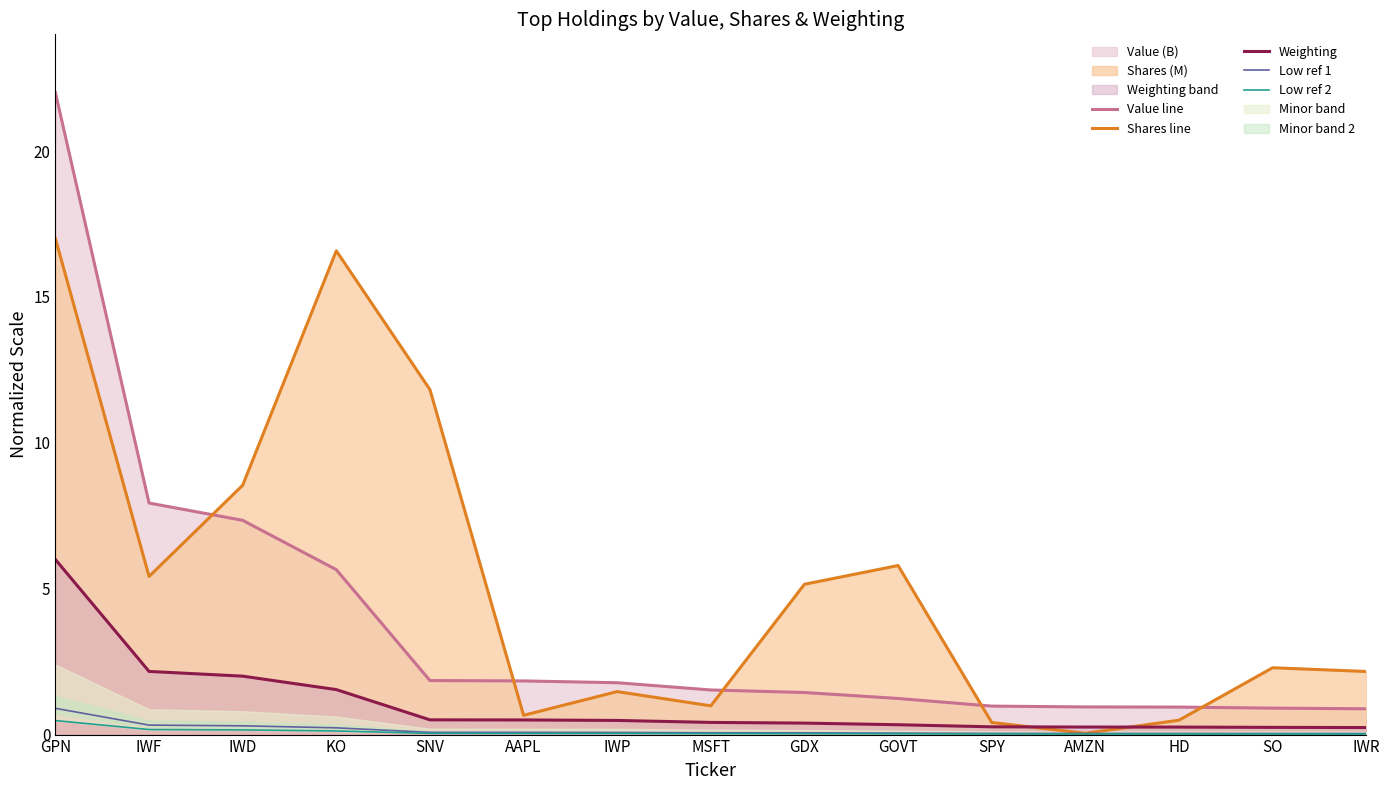

Which series has the largest range (max minus min)?

Value line